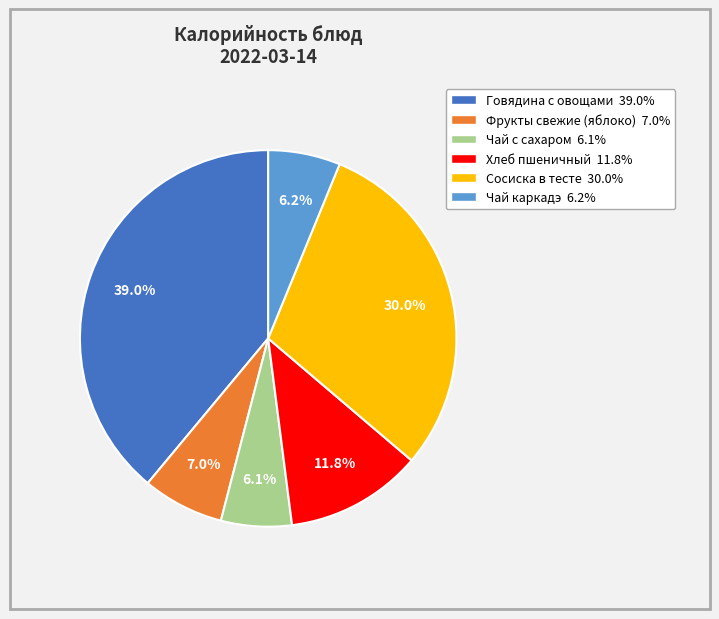

Approximately how many times larger is the value at Чай с сахаром compared to Фрукты свежие (яблоко)?

0.9